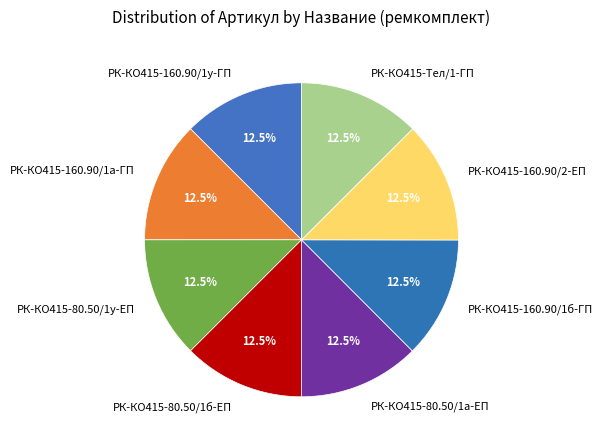

Approximately how many times larger is the value at РК-КО415-80.50/1у-ЕП compared to РК-КО415-Тел/1-ГП?

1.0